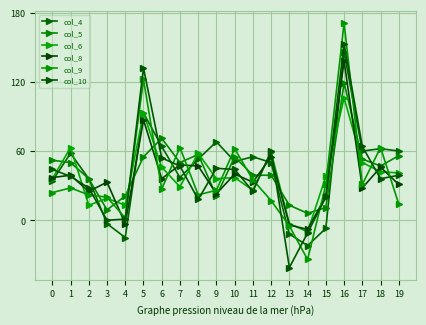

At which category is the sum across all series the highest?

16